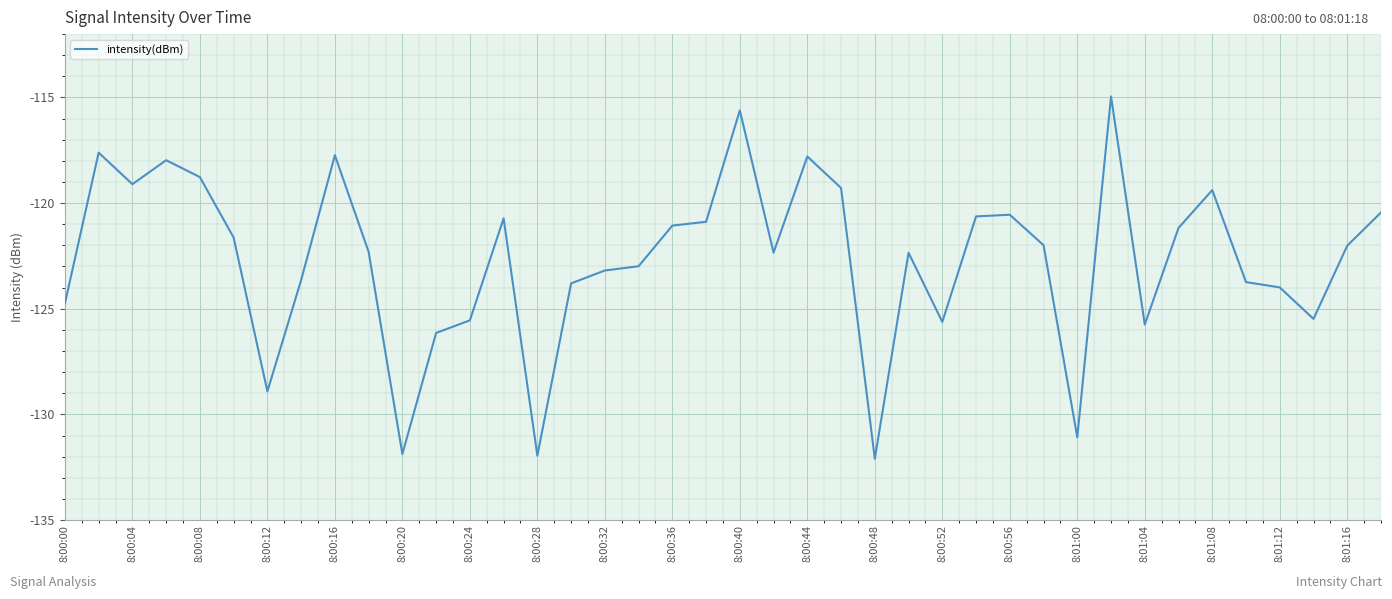

How many lines are shown in the chart?

1